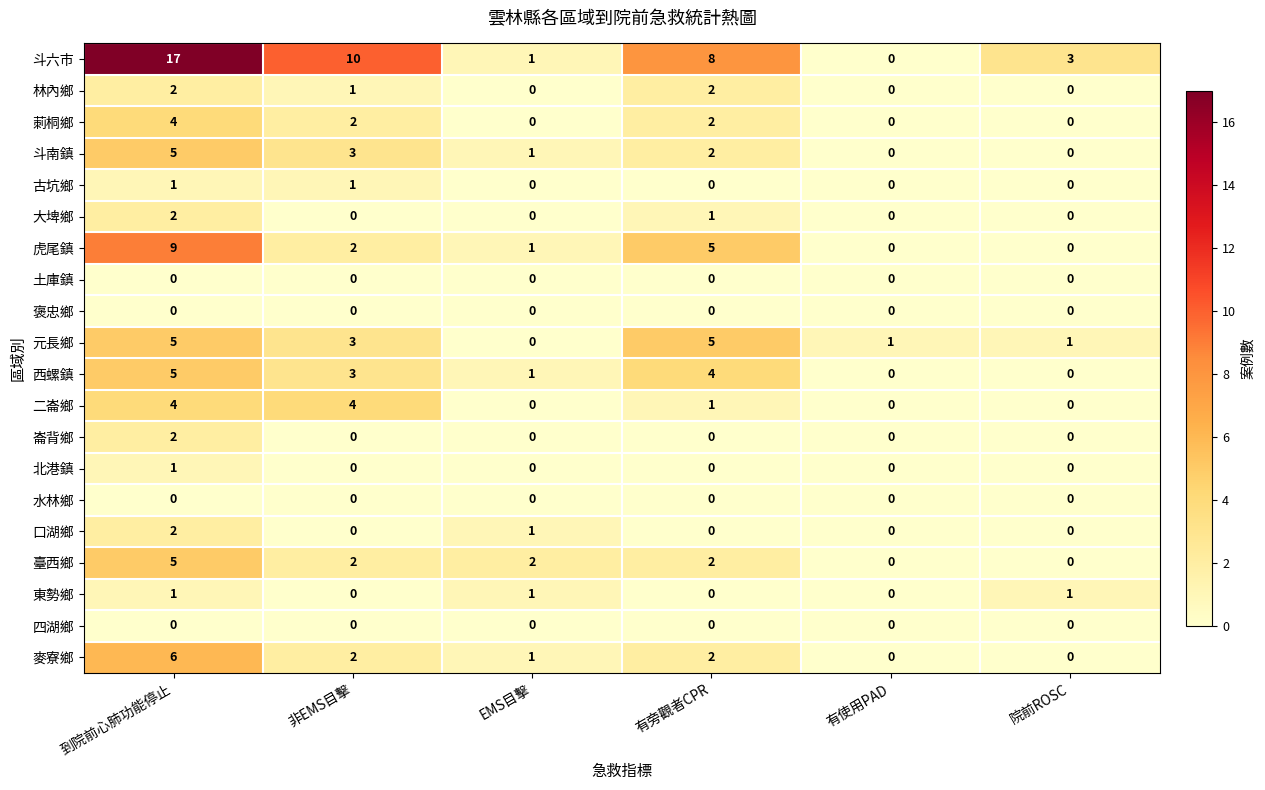

Which series has the largest range (max minus min)?

斗六市